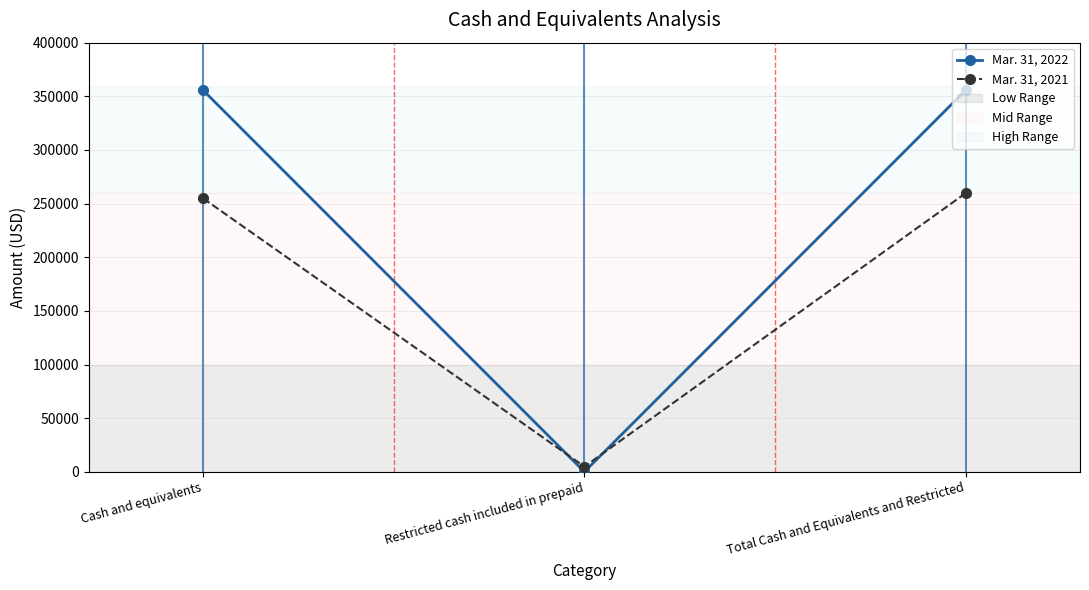

What is the difference between the maximum and minimum values in the Mar. 31, 2022 series?

355629